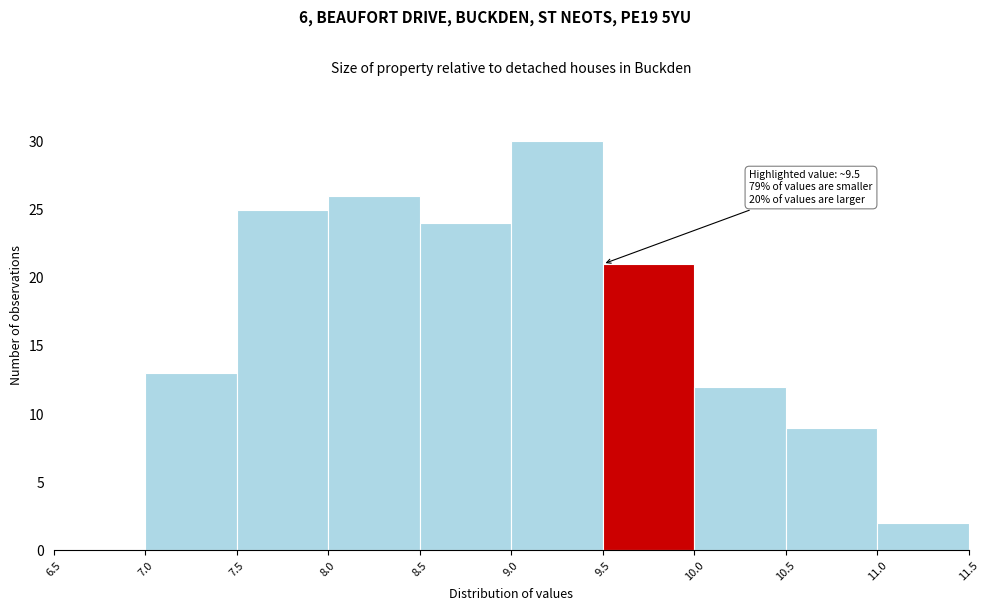

Which range on the x-axis has the tallest bar?

9.0 to 9.5